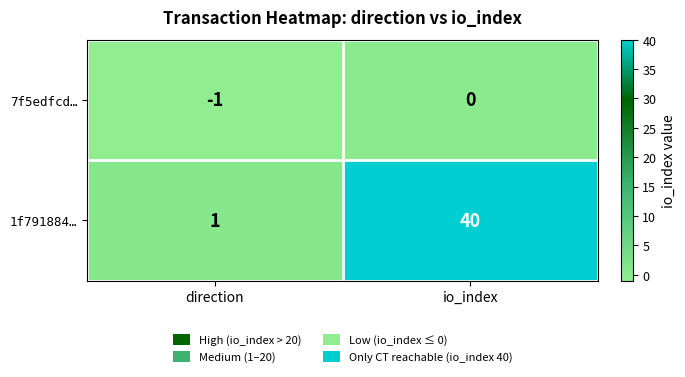

What is the sum of all 1f791884… values?

41